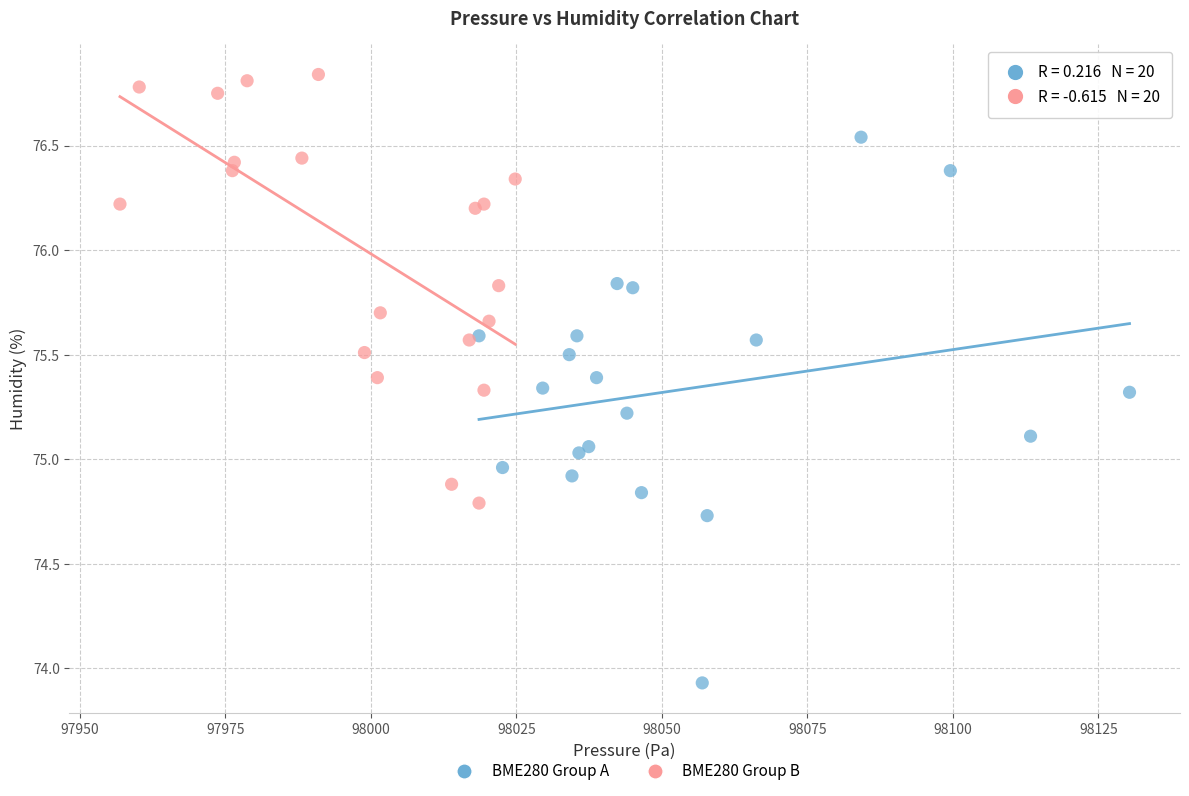

What are all the series names shown in the legend?

BME280 Group A, BME280 Group B